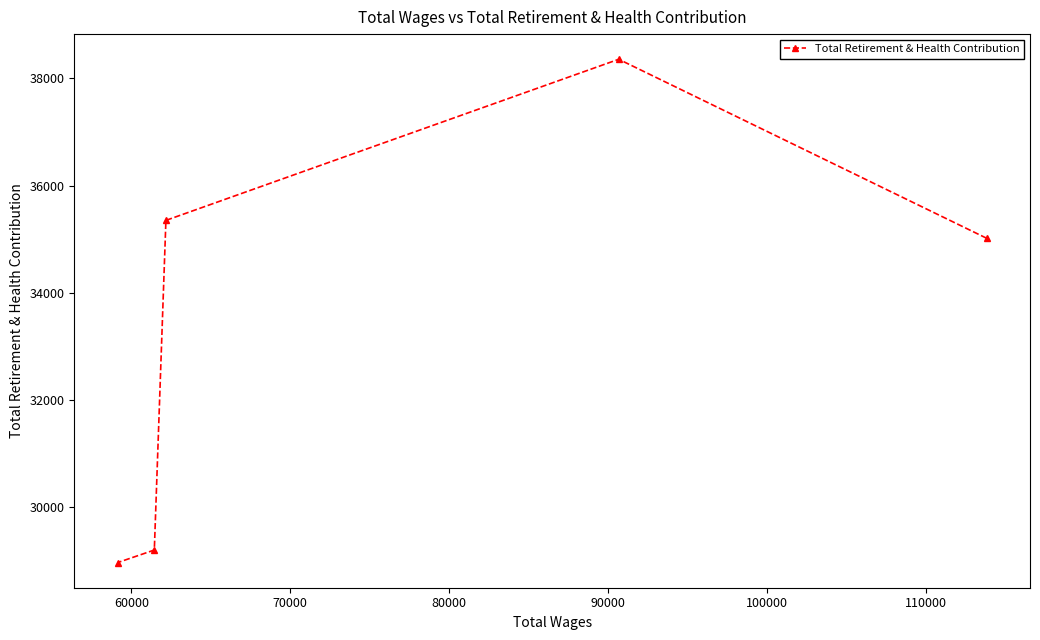

What is the sum of all values?

166878